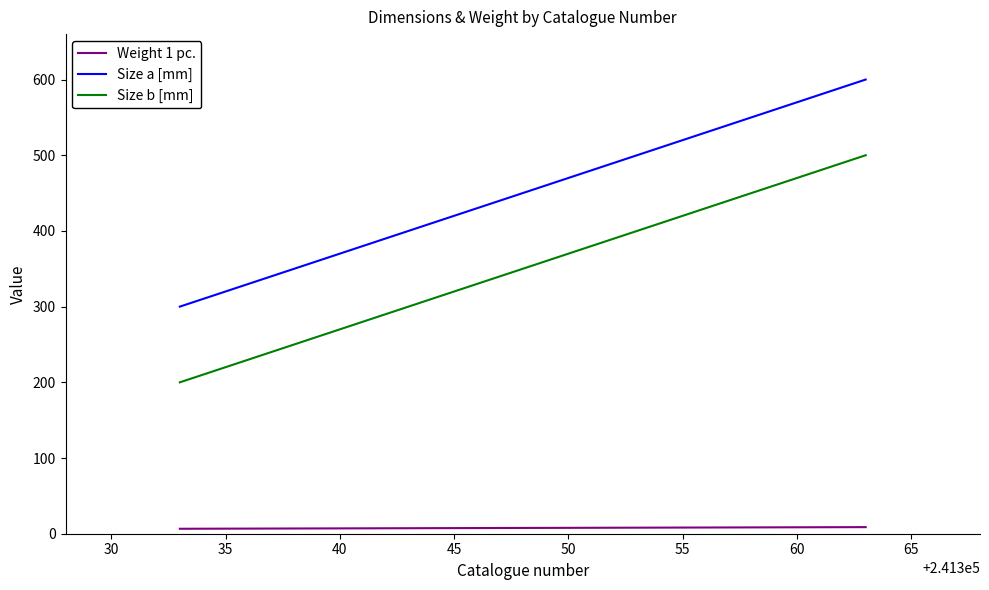

True or false: Weight 1 pc. and Size a [mm] cross at least once.

False